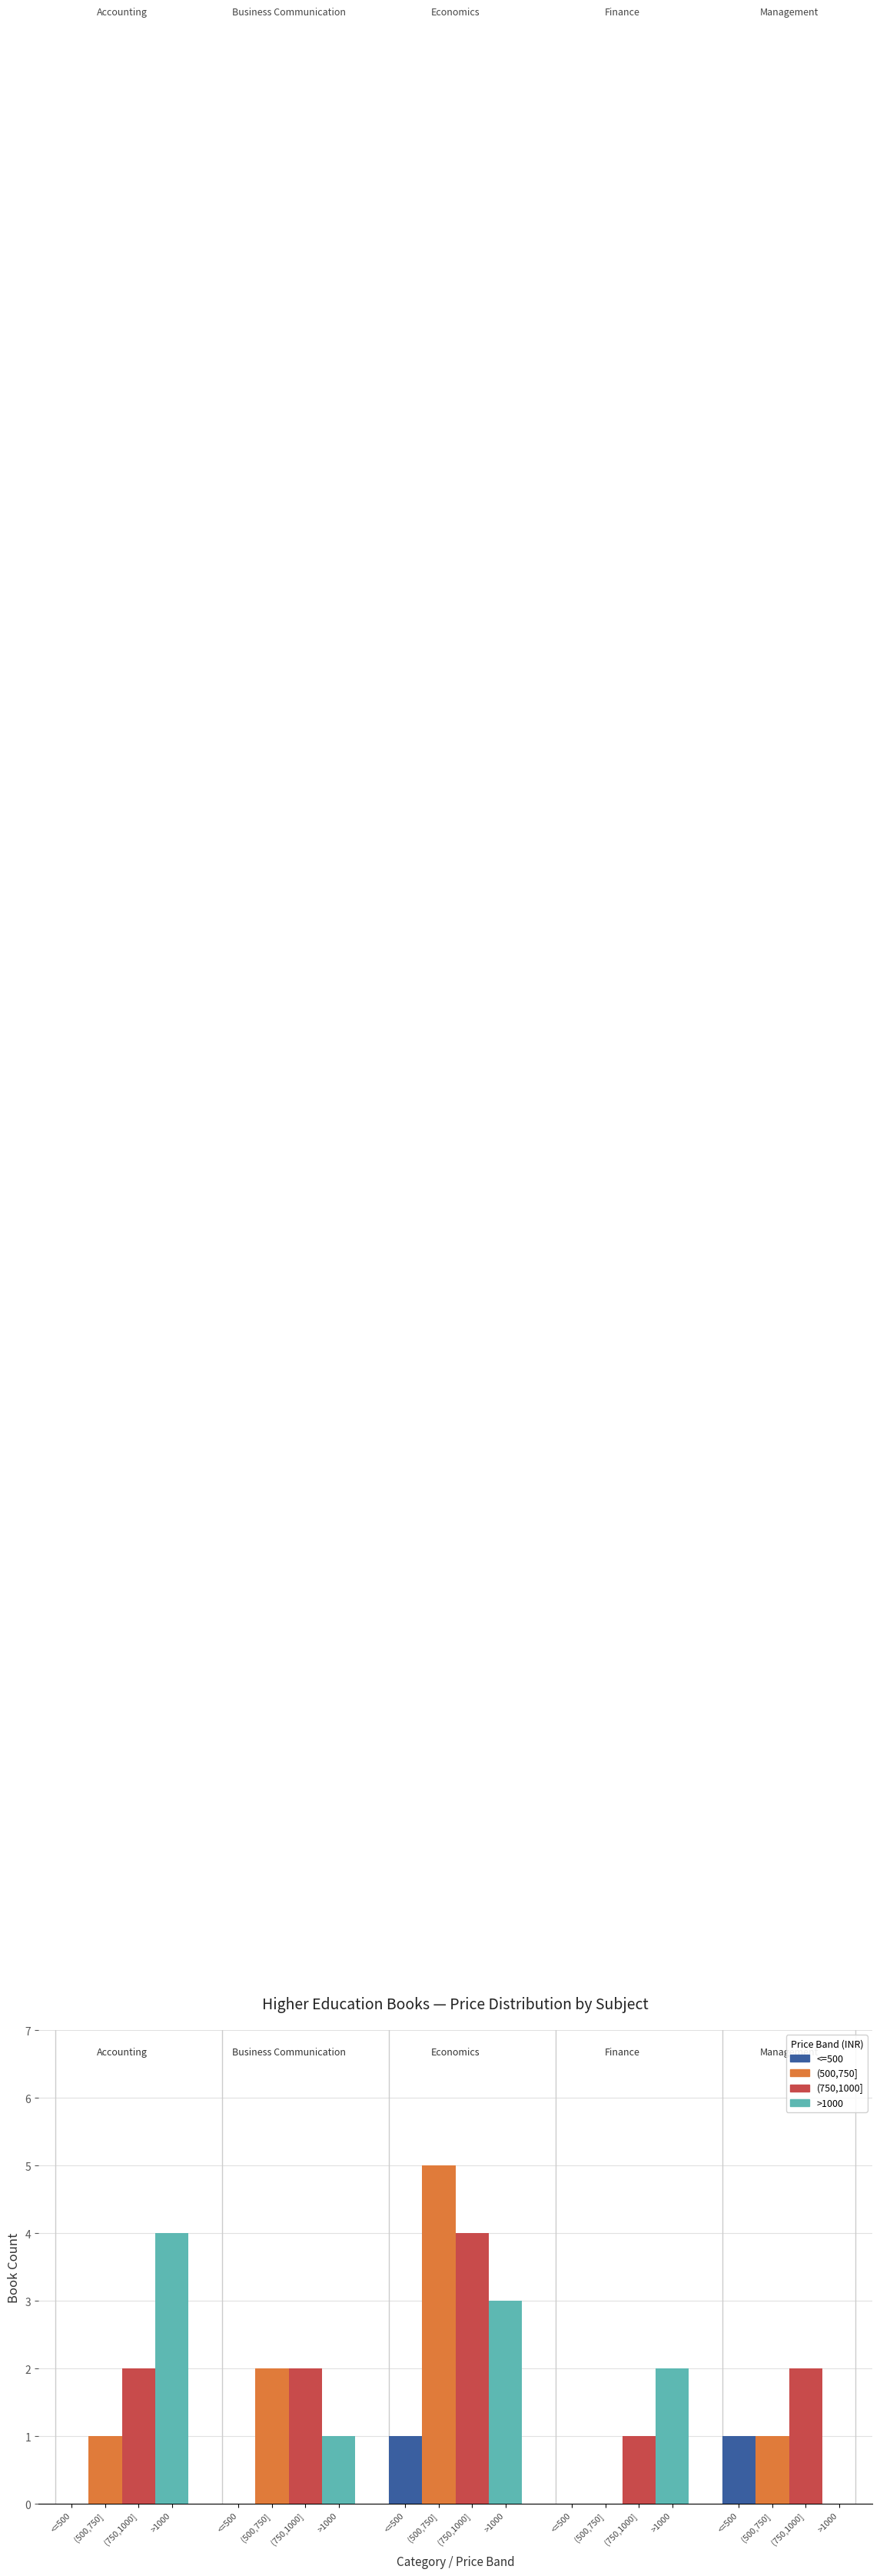

What are all the series names shown in the legend?

<=500, (500,750], (750,1000], >1000